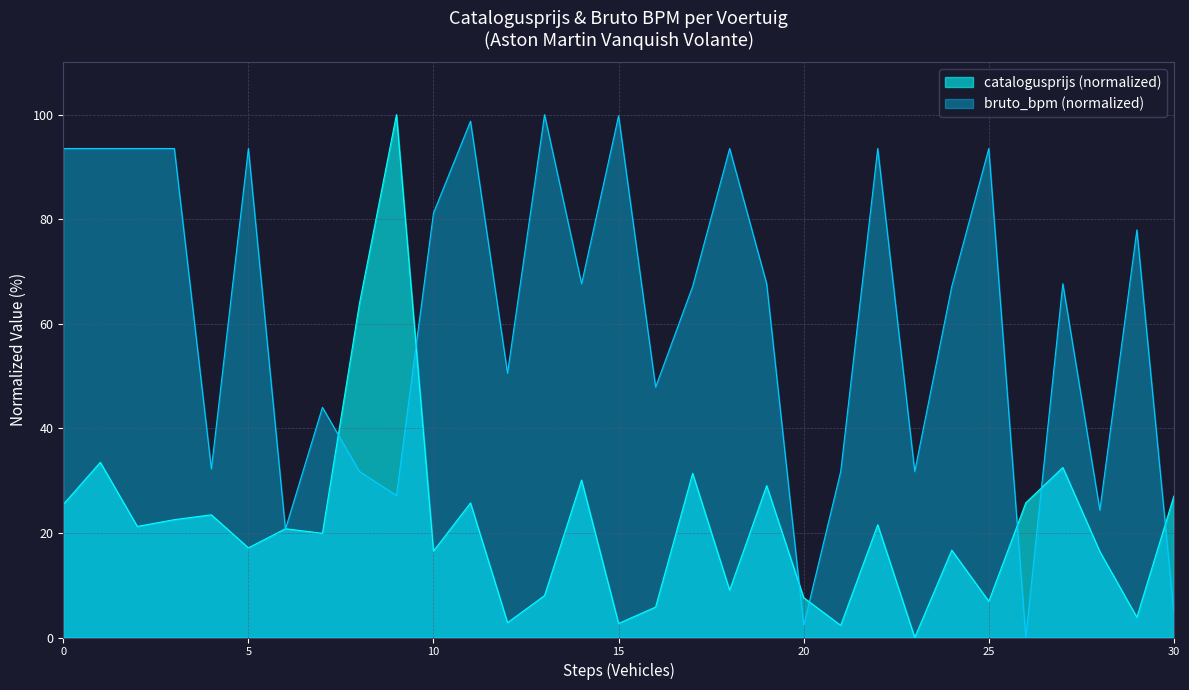

What is the label of the 24th point from the right?

GB713F